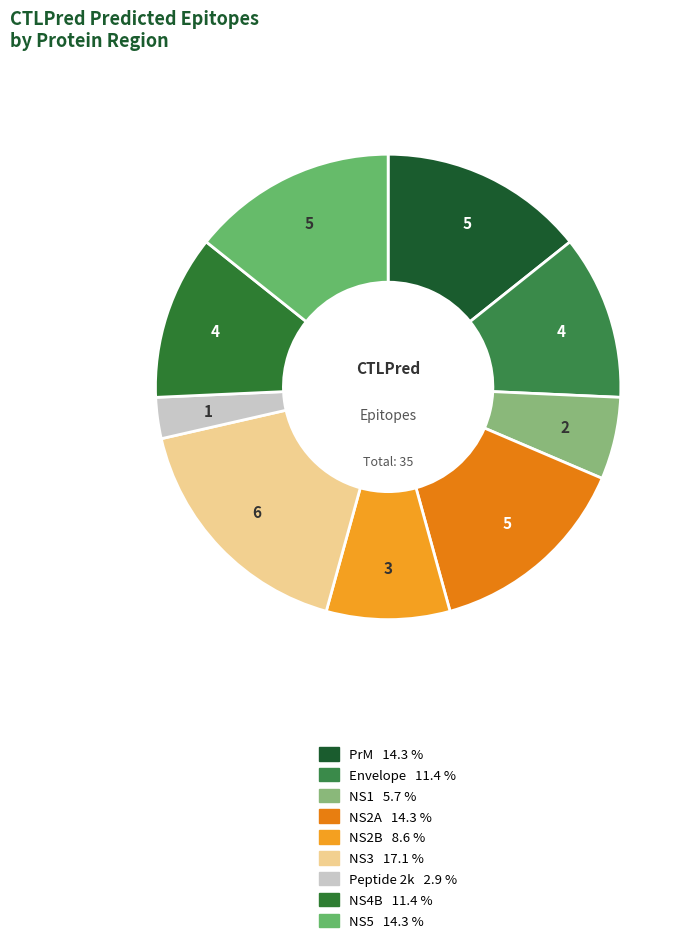

Is it true that Peptide 2k is 3% of the pie?

True